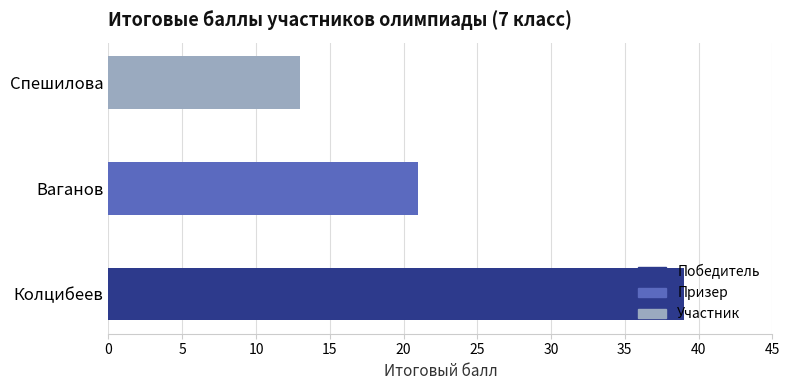

Reading left to right, transcribe all the data shown in this chart.

Колцибеев=39	Ваганов=21	Спешилова=13